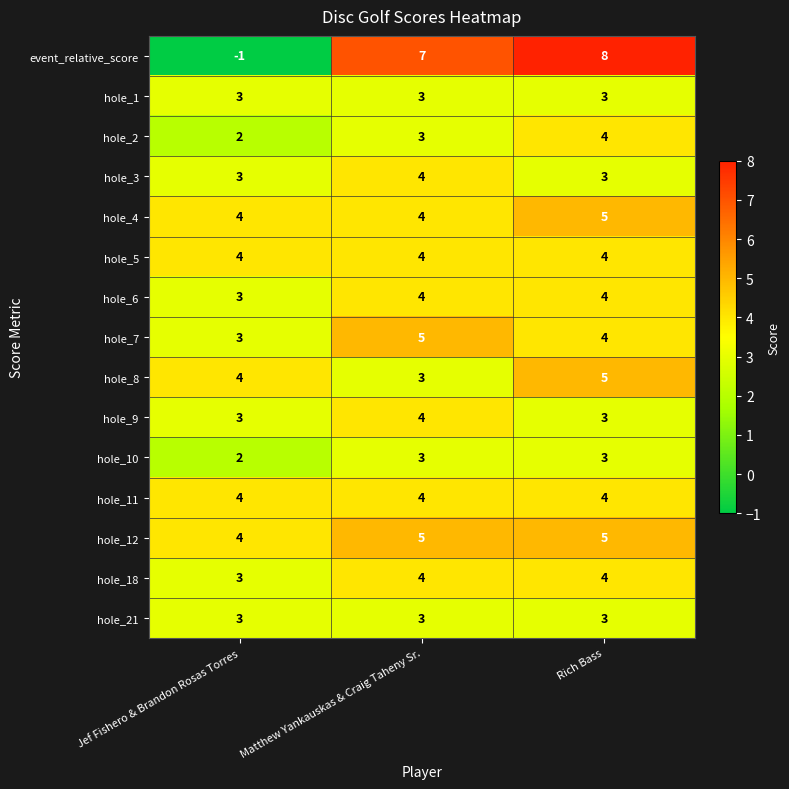

What is the total value across all series at Matthew Yankauskas & Craig Taheny Sr.?

60